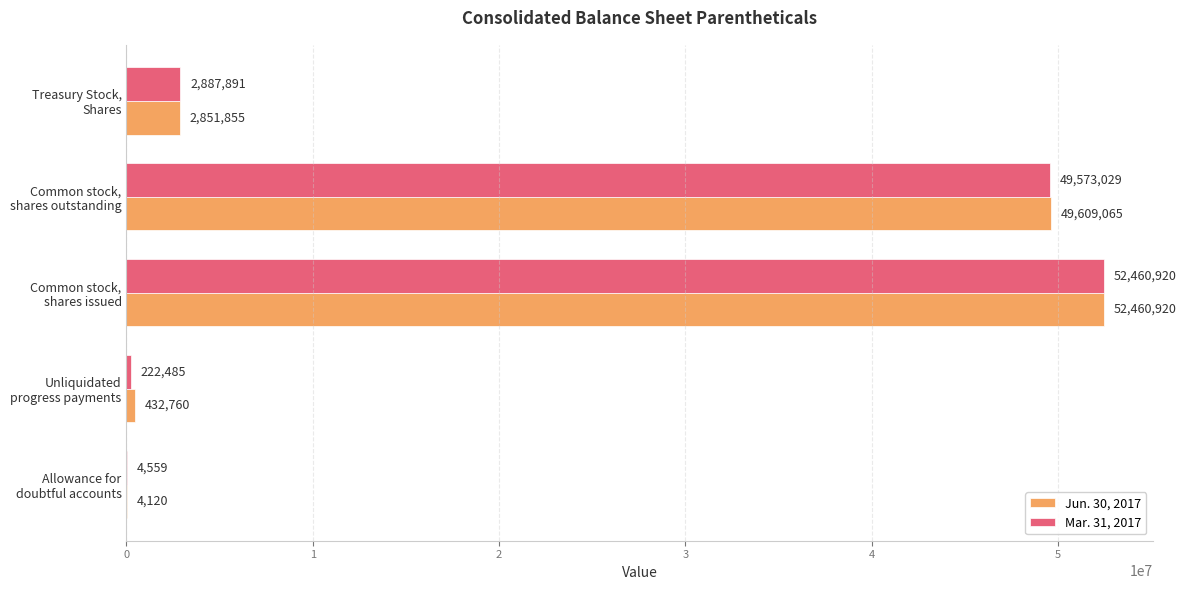

What is the maximum value for Mar. 31, 2017?

52460920